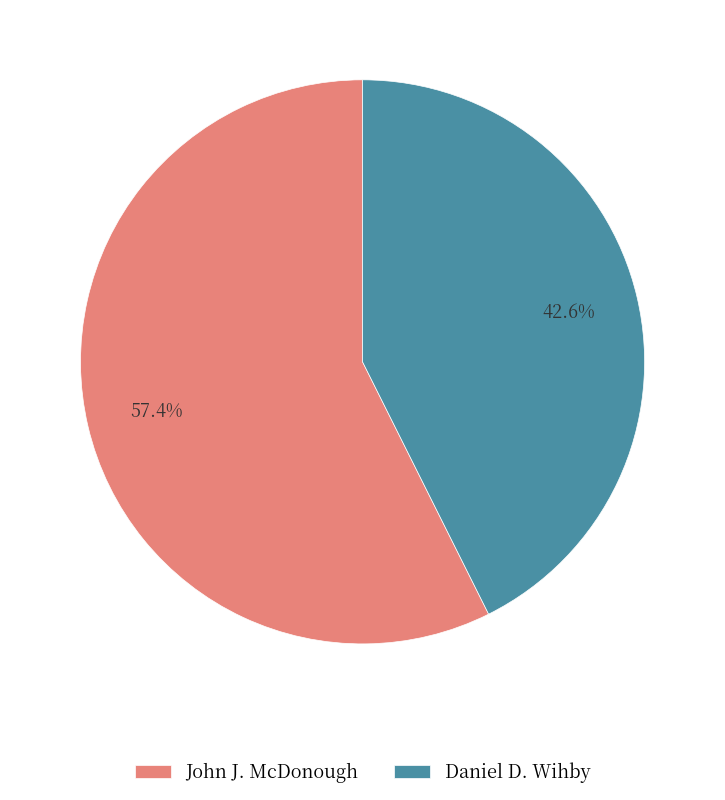

Approximately how many times larger is the value at John J. McDonough compared to Daniel D. Wihby?

1.3